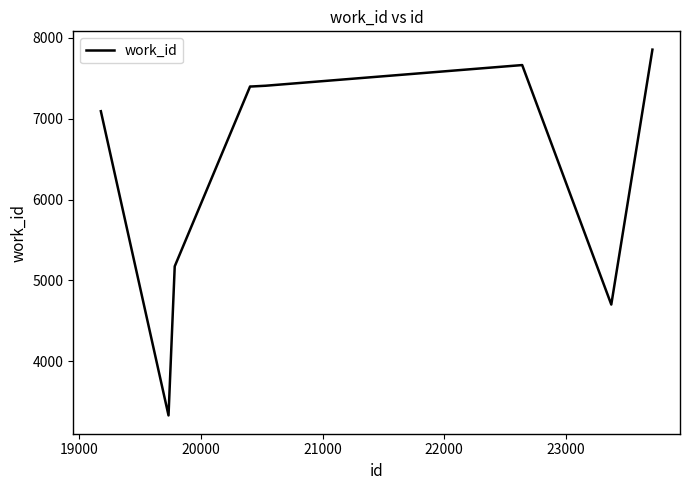

Count the number of data series in this chart.

1